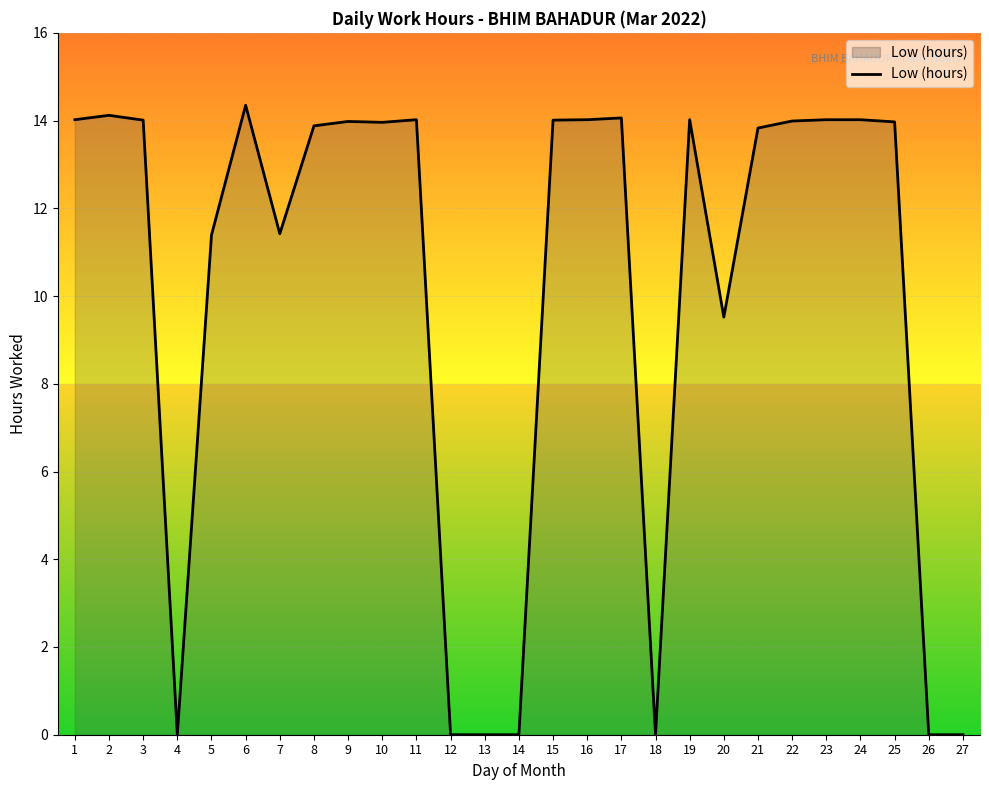

What is the difference between the values at 8 and 27?

13.9